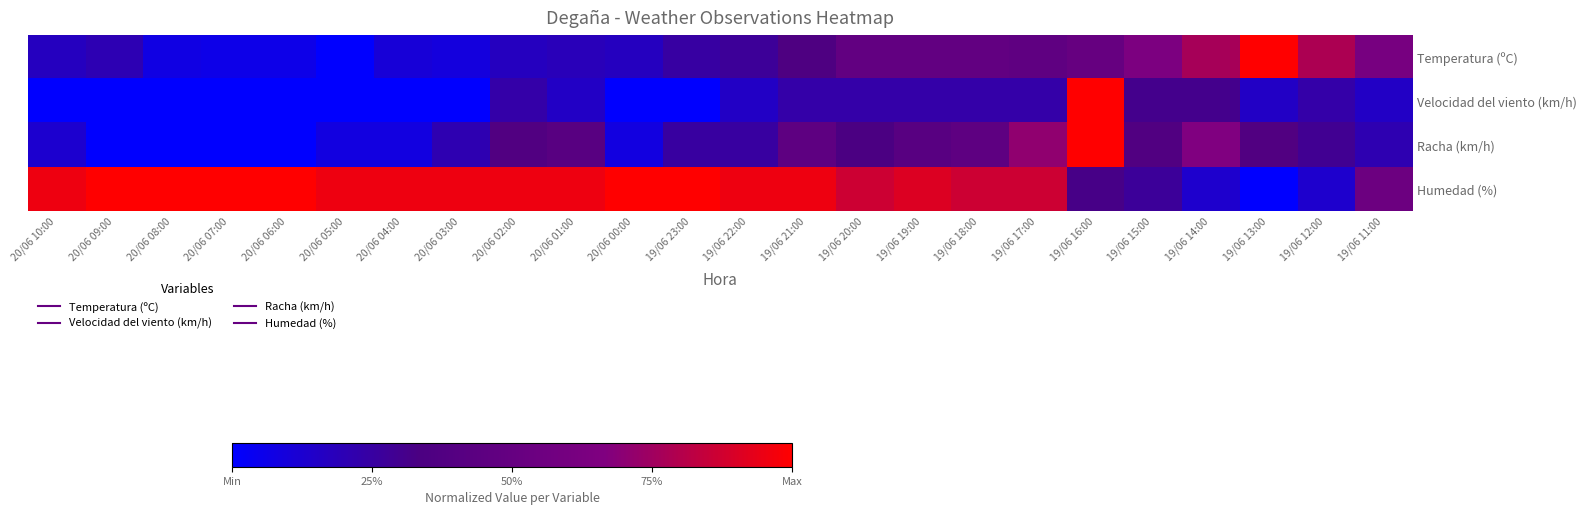

Reading left to right, list all the values displayed in this chart.

Temperatura (ºC): 20/06 10:00=0.2	20/06 09:00=0.2	20/06 08:00=0.1	20/06 07:00=0.1	20/06 06:00=0.1	20/06 05:00=0.0	20/06 04:00=0.1	20/06 03:00=0.1	20/06 02:00=0.2	20/06 01:00=0.2	20/06 00:00=0.2	19/06 23:00=0.2	19/06 22:00=0.3	19/06 21:00=0.4	19/06 20:00=0.5	19/06 19:00=0.5	19/06 18:00=0.5	19/06 17:00=0.5	19/06 16:00=0.5	19/06 15:00=0.6	19/06 14:00=0.8	19/06 13:00=1.0	19/06 12:00=0.8	19/06 11:00=0.6
Velocidad del viento (km/h): 20/06 10:00=0.0	20/06 09:00=0.0	20/06 08:00=0.0	20/06 07:00=0.0	20/06 06:00=0.0	20/06 05:00=0.0	20/06 04:00=0.0	20/06 03:00=0.0	20/06 02:00=0.2	20/06 01:00=0.2	20/06 00:00=0.0	19/06 23:00=0.0	19/06 22:00=0.2	19/06 21:00=0.2	19/06 20:00=0.2	19/06 19:00=0.2	19/06 18:00=0.2	19/06 17:00=0.2	19/06 16:00=1.0	19/06 15:00=0.3	19/06 14:00=0.3	19/06 13:00=0.2	19/06 12:00=0.2	19/06 11:00=0.2
Racha (km/h): 20/06 10:00=0.1	20/06 09:00=0.0	20/06 08:00=0.0	20/06 07:00=0.0	20/06 06:00=0.0	20/06 05:00=0.1	20/06 04:00=0.1	20/06 03:00=0.2	20/06 02:00=0.4	20/06 01:00=0.4	20/06 00:00=0.1	19/06 23:00=0.2	19/06 22:00=0.2	19/06 21:00=0.5	19/06 20:00=0.3	19/06 19:00=0.4	19/06 18:00=0.5	19/06 17:00=0.7	19/06 16:00=1.0	19/06 15:00=0.4	19/06 14:00=0.7	19/06 13:00=0.4	19/06 12:00=0.3	19/06 11:00=0.2
Humedad (%): 20/06 10:00=1.0	20/06 09:00=1.0	20/06 08:00=1.0	20/06 07:00=1.0	20/06 06:00=1.0	20/06 05:00=1.0	20/06 04:00=1.0	20/06 03:00=1.0	20/06 02:00=1.0	20/06 01:00=1.0	20/06 00:00=1.0	19/06 23:00=1.0	19/06 22:00=1.0	19/06 21:00=1.0	19/06 20:00=0.9	19/06 19:00=0.9	19/06 18:00=0.9	19/06 17:00=0.9	19/06 16:00=0.3	19/06 15:00=0.3	19/06 14:00=0.1	19/06 13:00=0.0	19/06 12:00=0.1	19/06 11:00=0.5